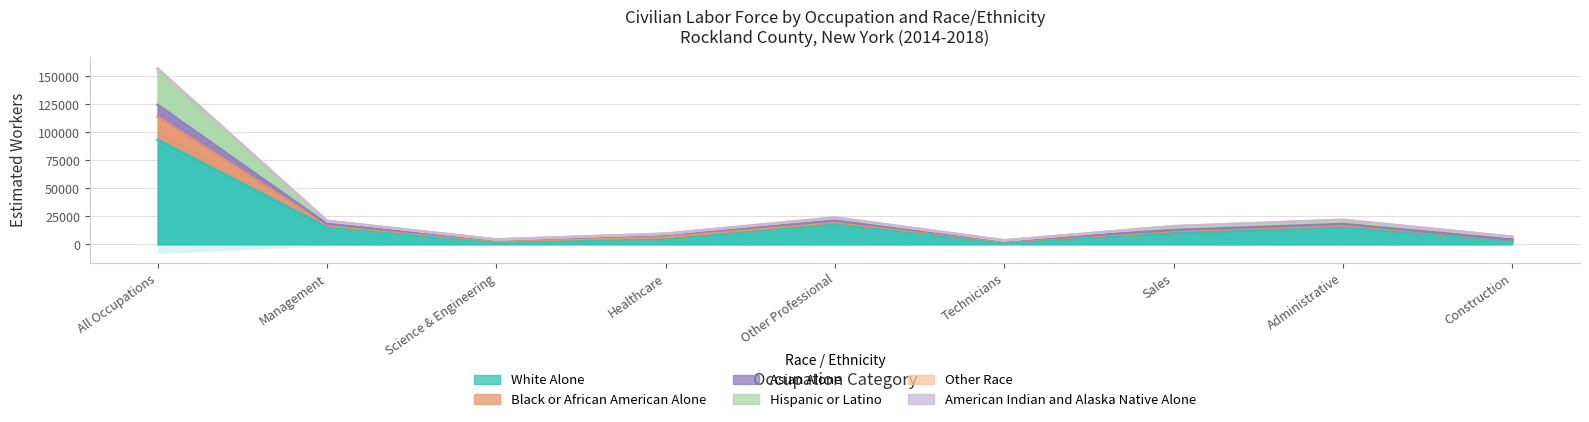

True or false: White Alone and Asian Alone cross at least once.

False